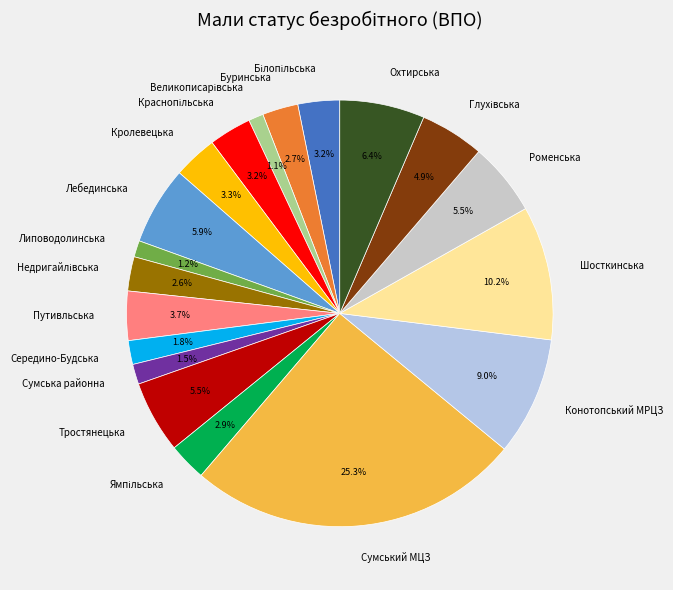

True or false: Шосткинська accounts for 25% of the total.

False